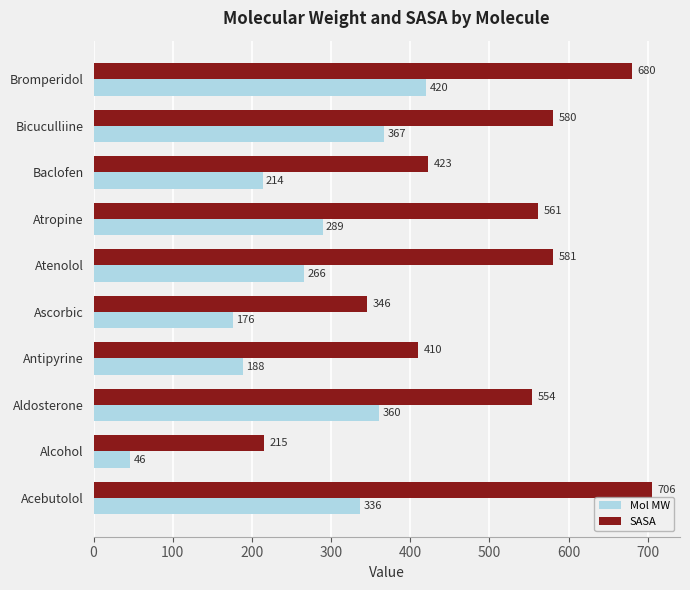

How many values in the SASA series exceed 561?

5